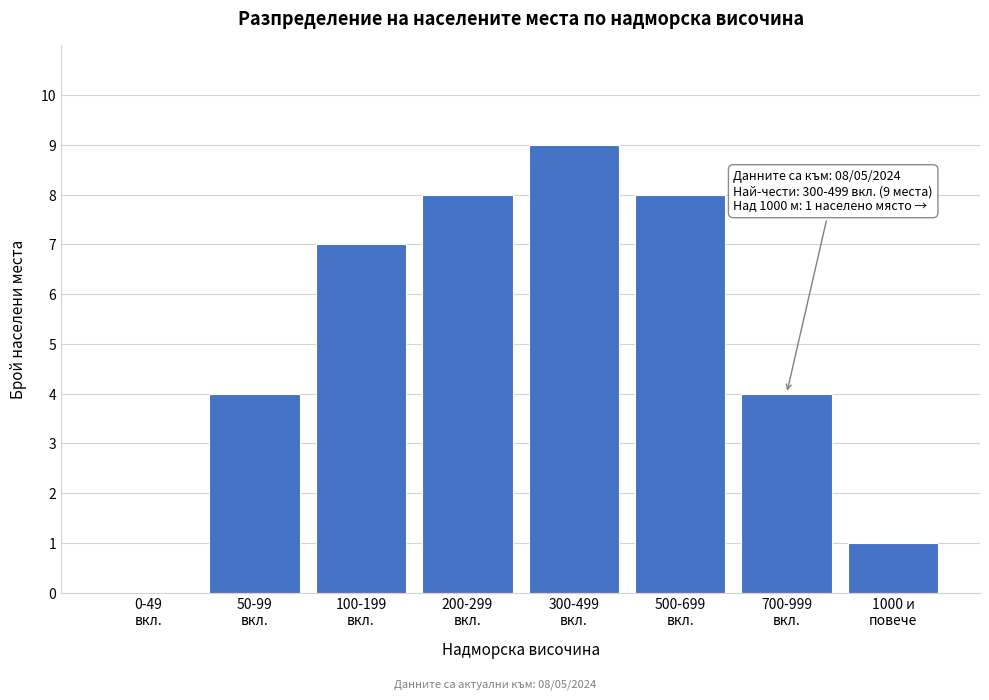

What is the greatest value displayed?

9